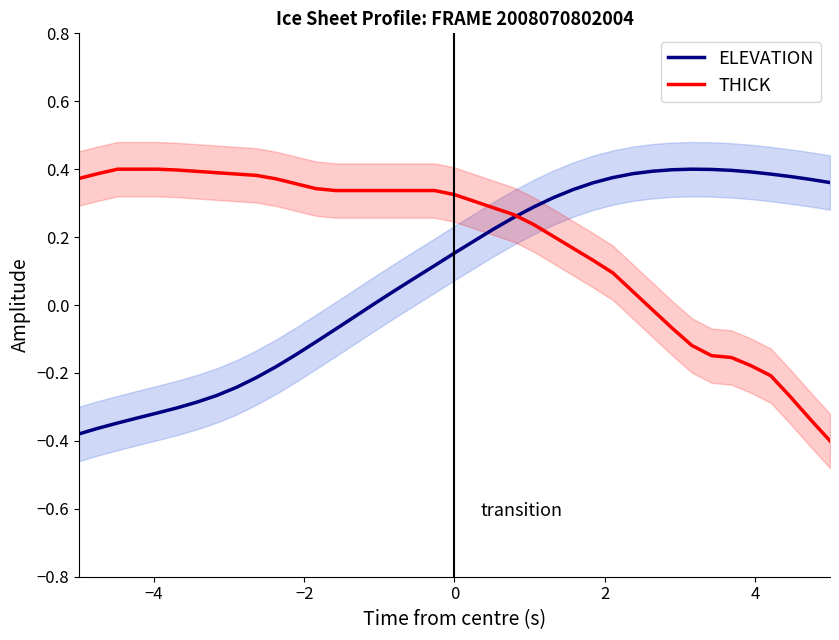

What is the maximum value for THICK?

0.4